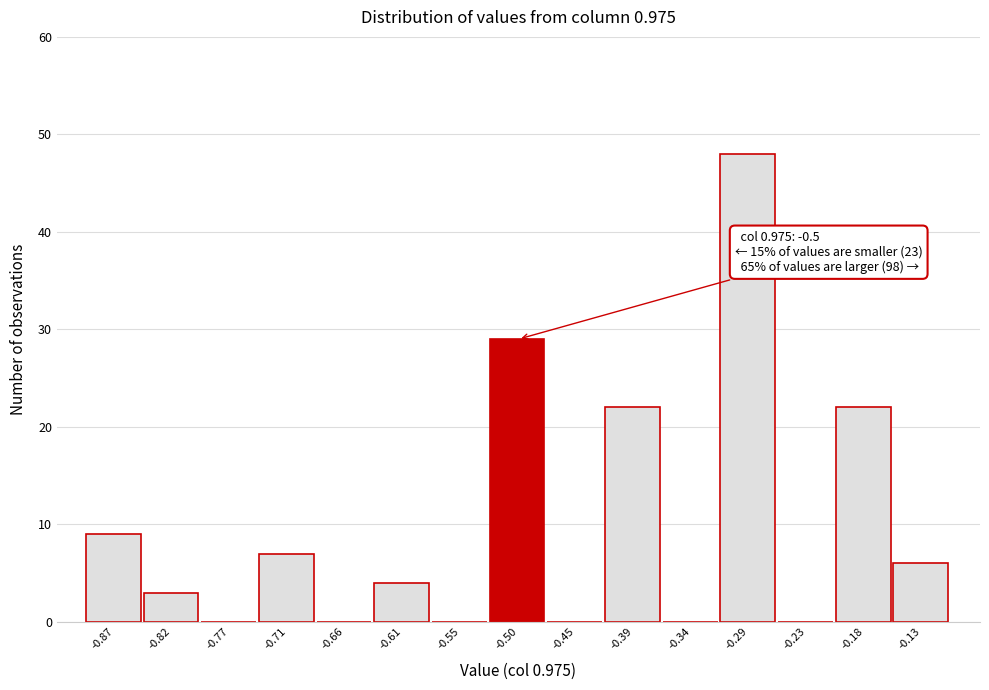

Which range on the x-axis has the tallest bar?

-0.31 to -0.26